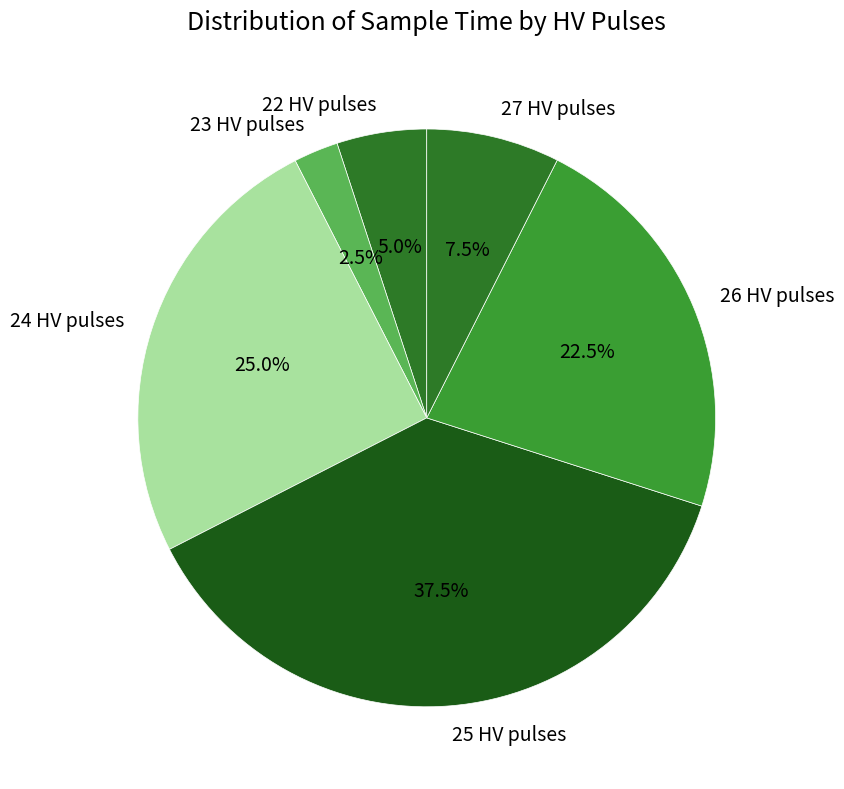

What is the ratio of the value at 22 HV pulses to the value at 27 HV pulses?

0.7